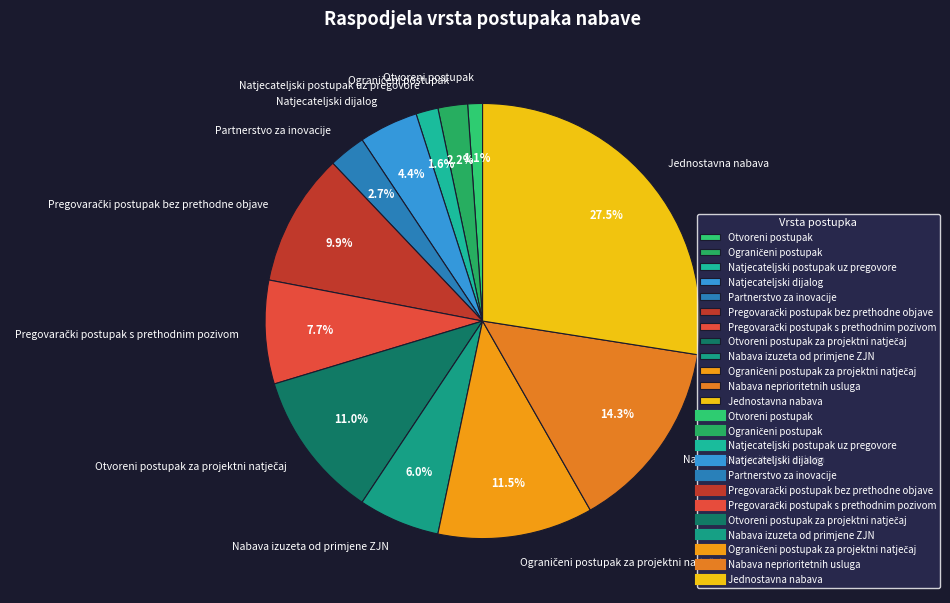

Is there any slice that represents more than half of the pie?

No